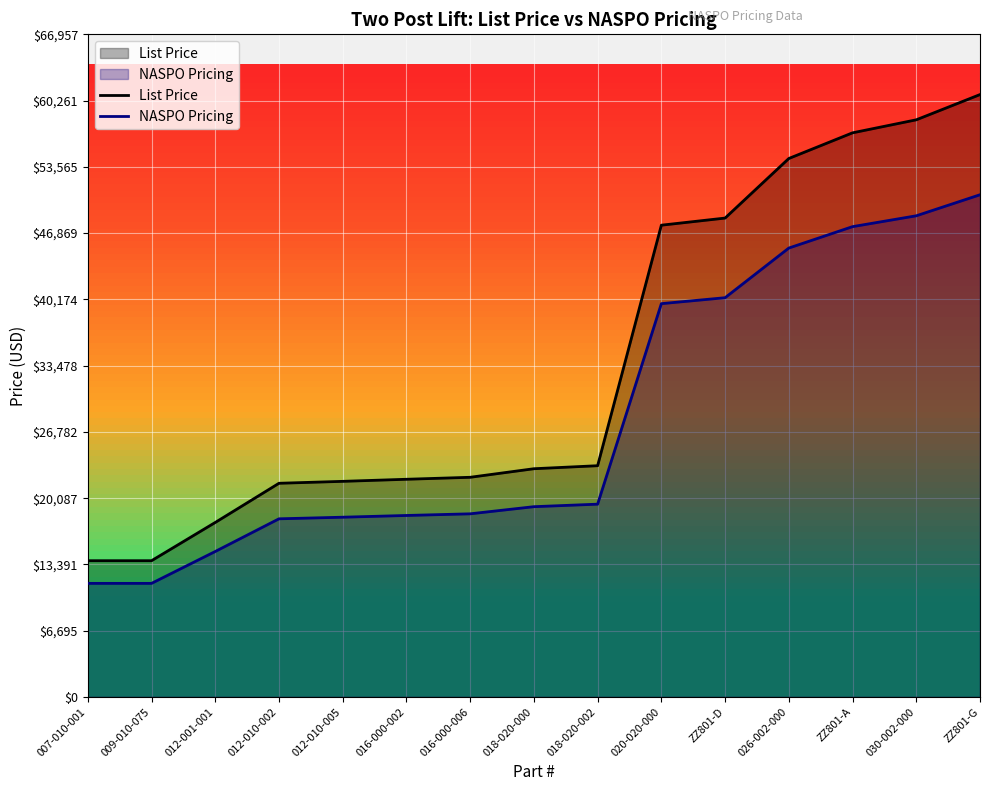

How many lines are shown in the chart?

2